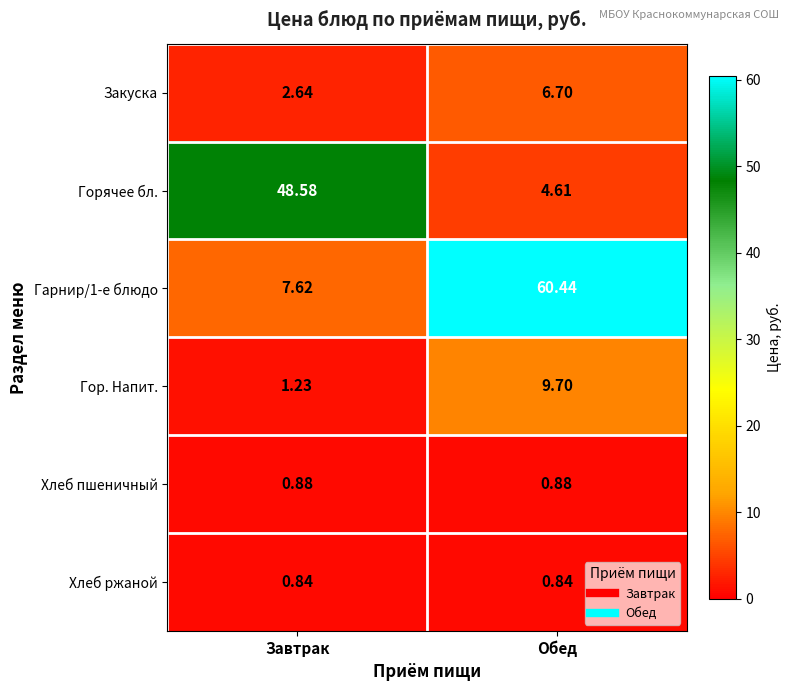

Count the number of categories in the chart.

2